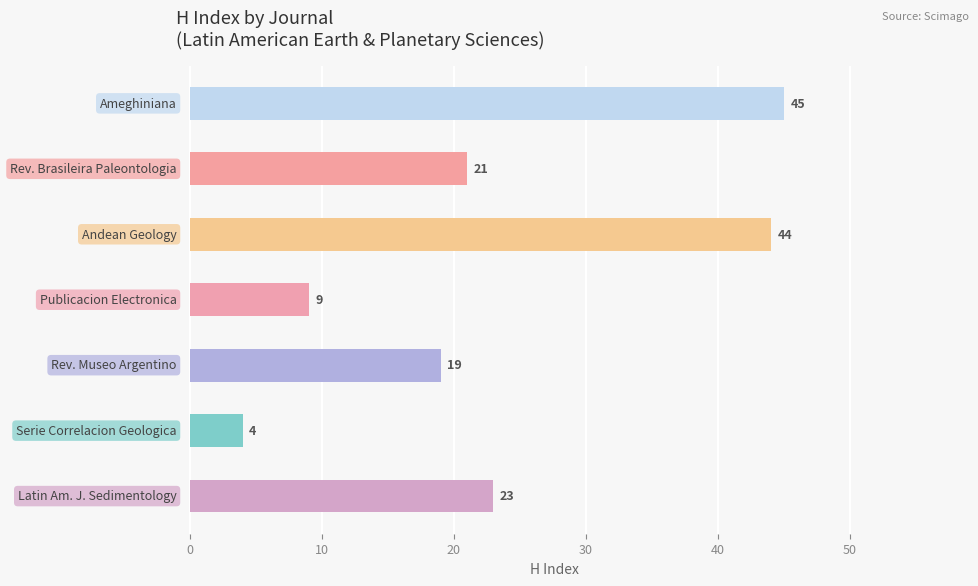

What is the maximum value shown in the chart?

45